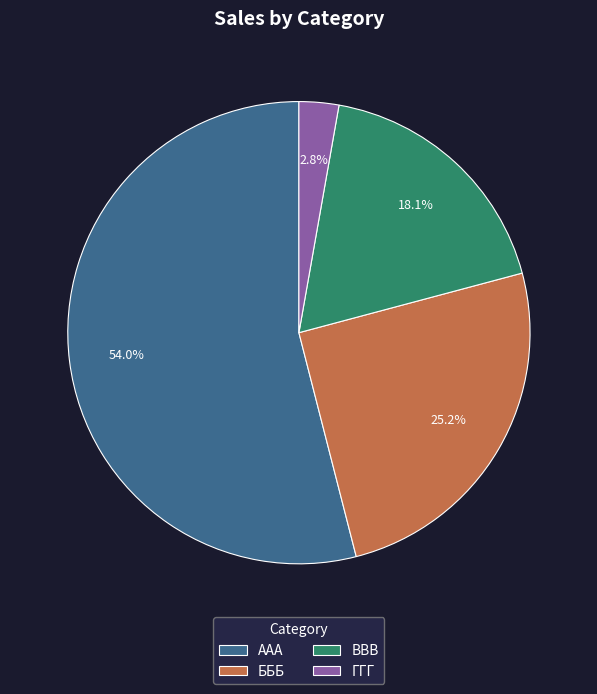

To the nearest percent, what portion does AAA represent?

54%